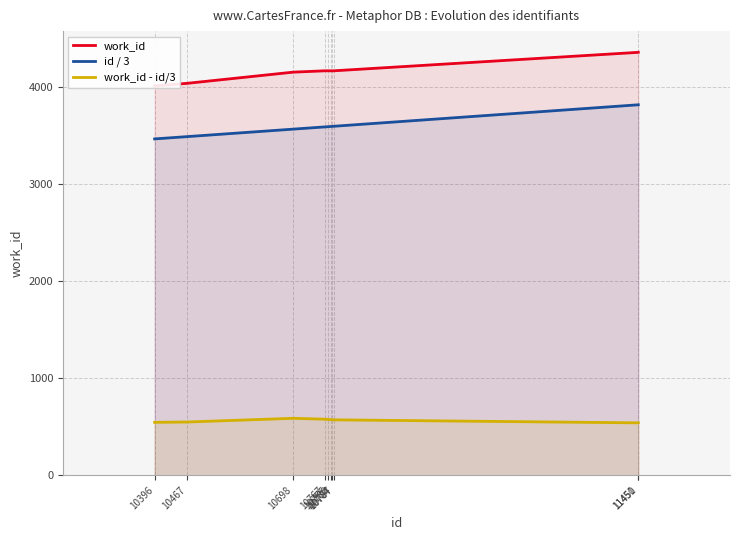

How many interior local valleys does the work_id - id/3 series have?

1